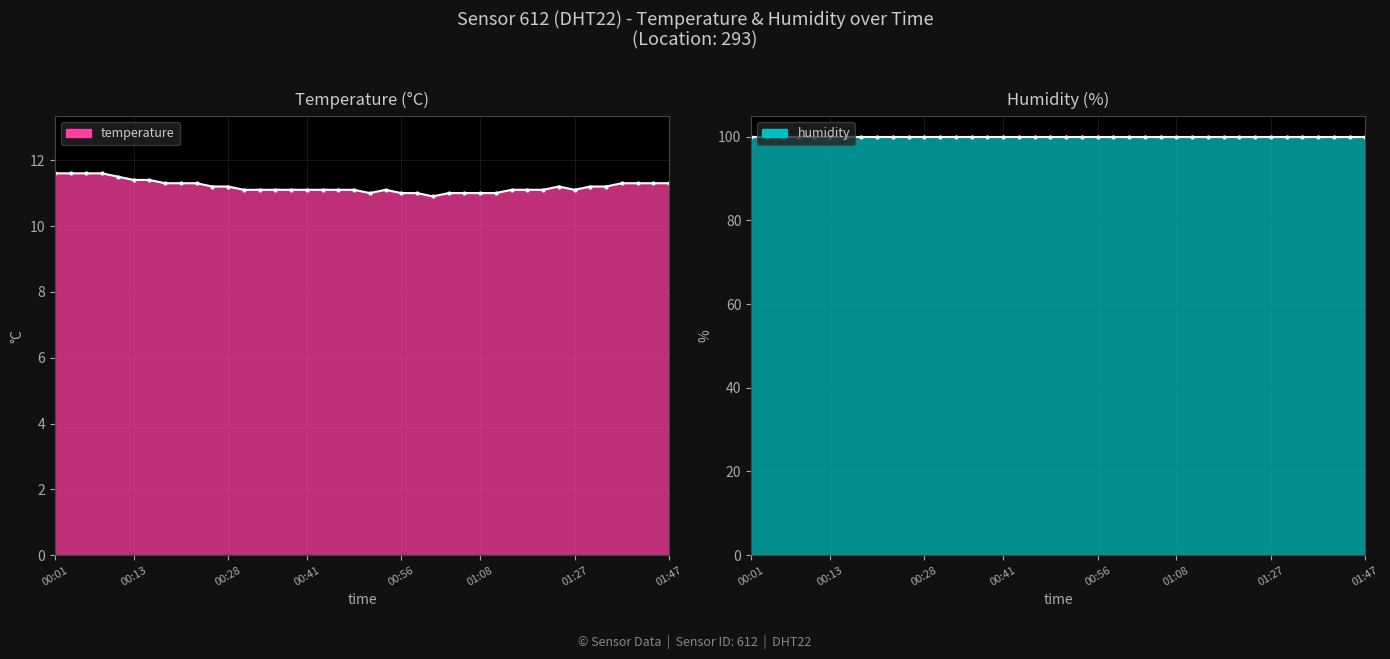

What is the maximum value shown in the chart?

99.9